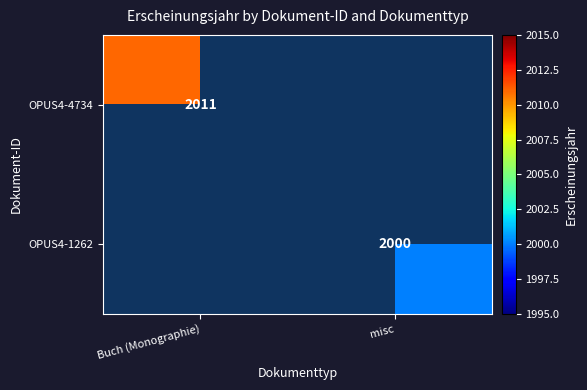

Is the value of OPUS4-4734 at Buch (Monographie) greater than the value of OPUS4-1262 at misc?

Yes